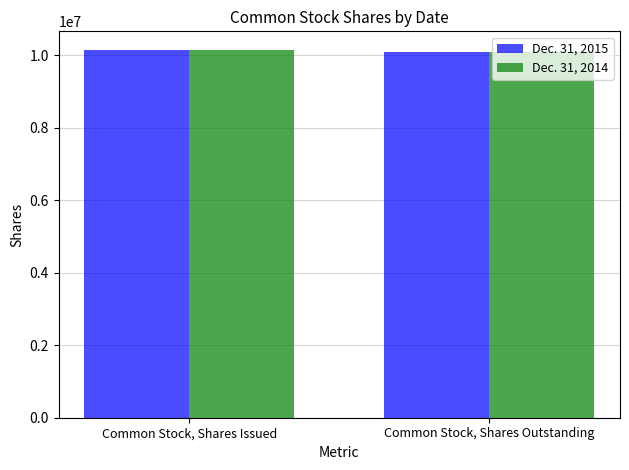

True or false: Dec. 31, 2014 has a value of 10153633 at Common Stock, Shares Issued.

True